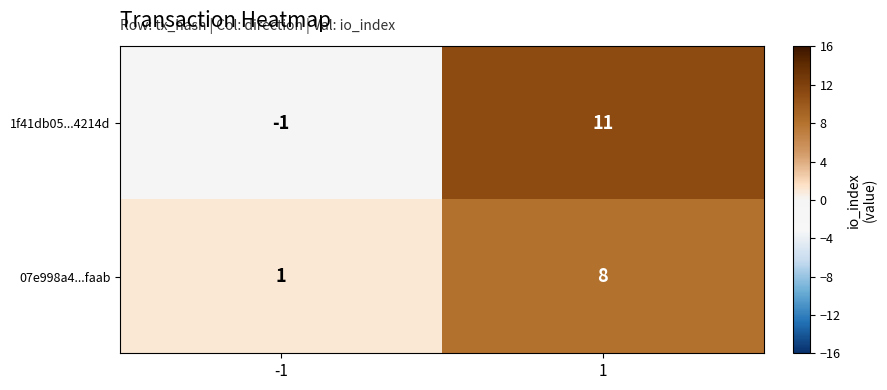

What is the maximum value shown in the chart?

11